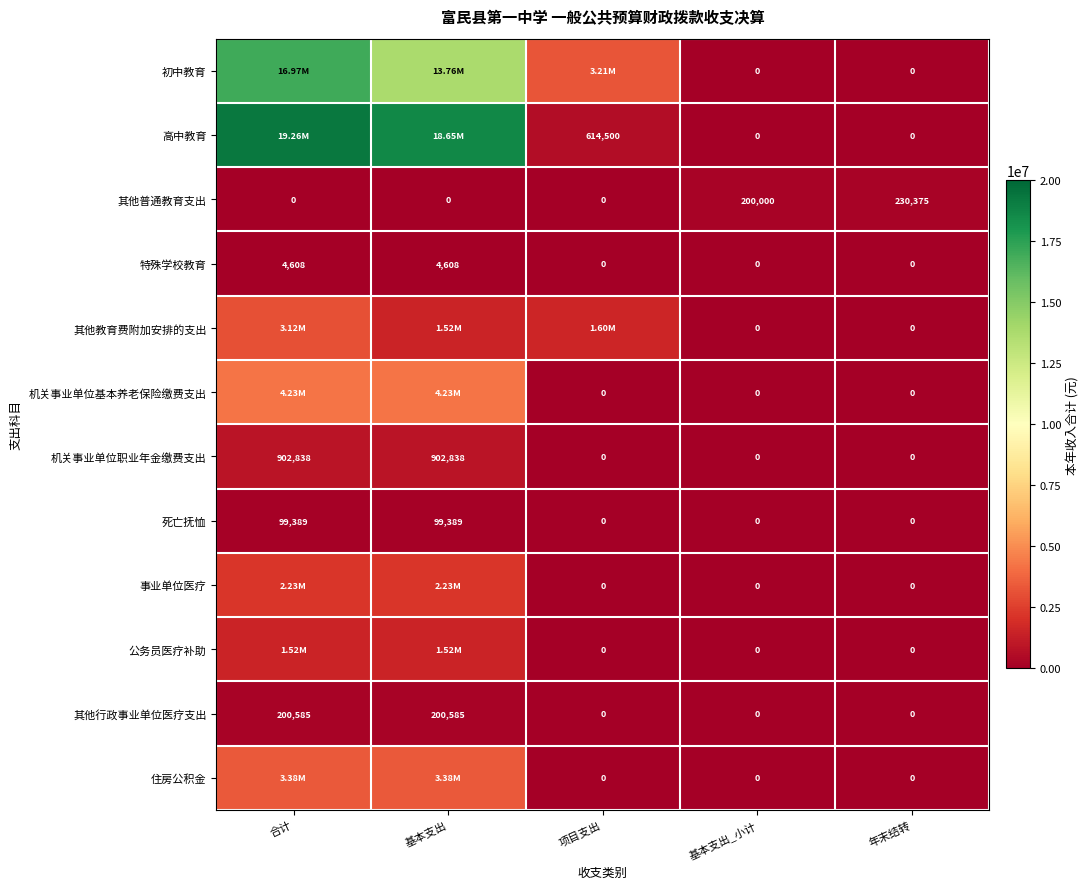

Where is 机关事业单位基本养老保险缴费支出 nearest to the value 2114761?

项目支出